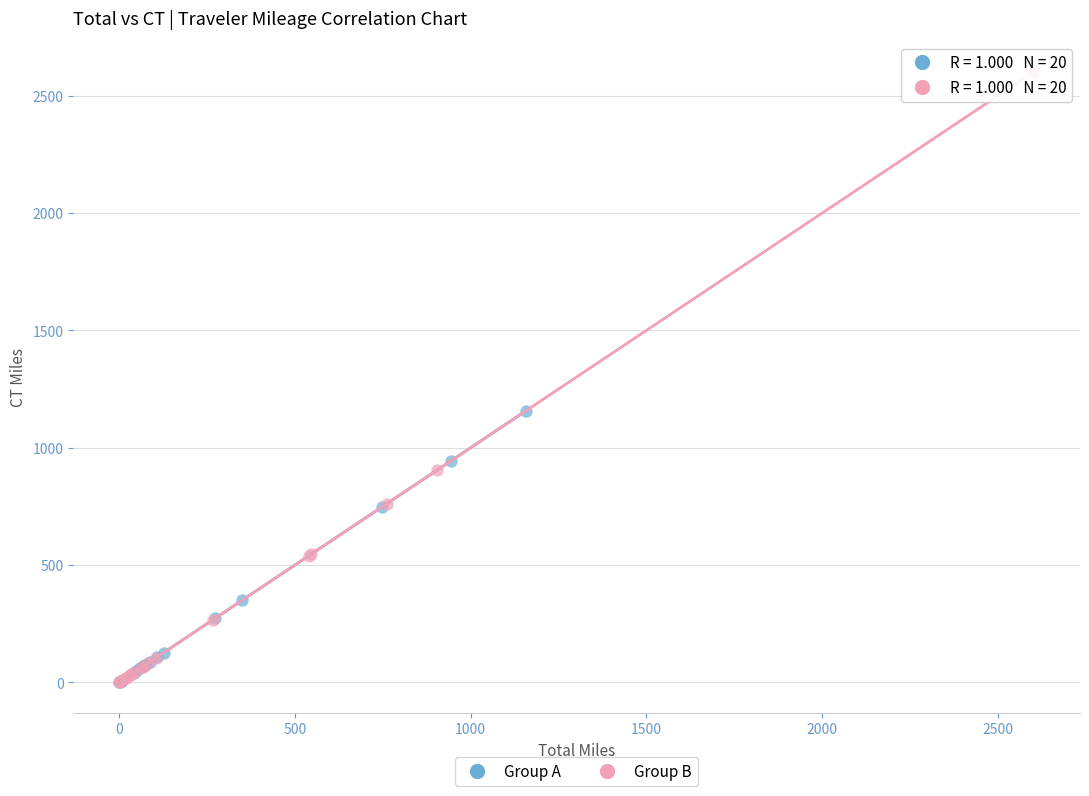

Which series has the largest Y range (max minus min)?

Group B